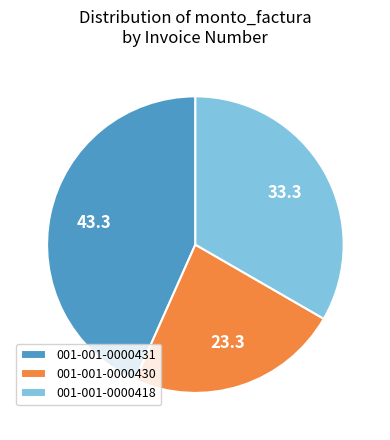

What is the ratio of the value at 001-001-0000430 to the value at 001-001-0000431?

0.5